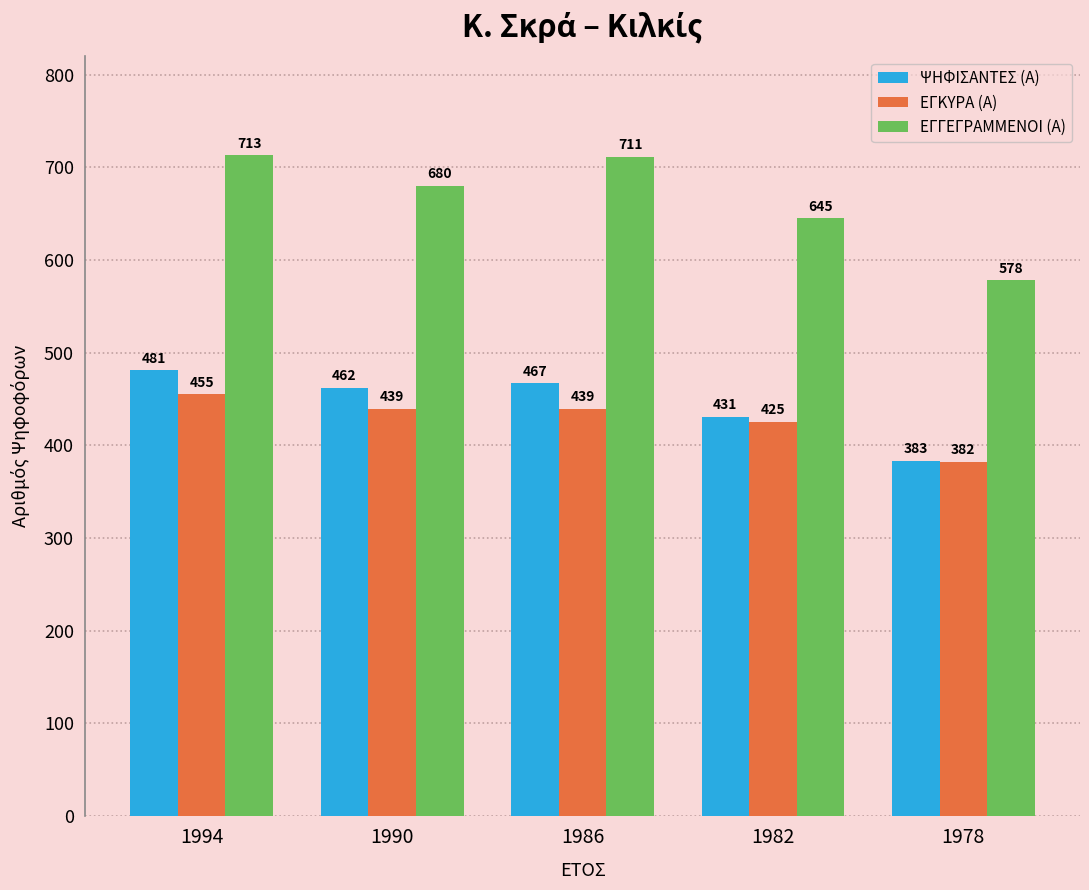

Reading left to right, what are all the values shown in this chart?

ΨΗΦΙΣΑΝΤΕΣ (Α): 481	462	467	431	383
ΕΓΚΥΡΑ (Α): 455	439	439	425	382
ΕΓΓΕΓΡΑΜΜΕΝΟΙ (Α): 713	680	711	645	578